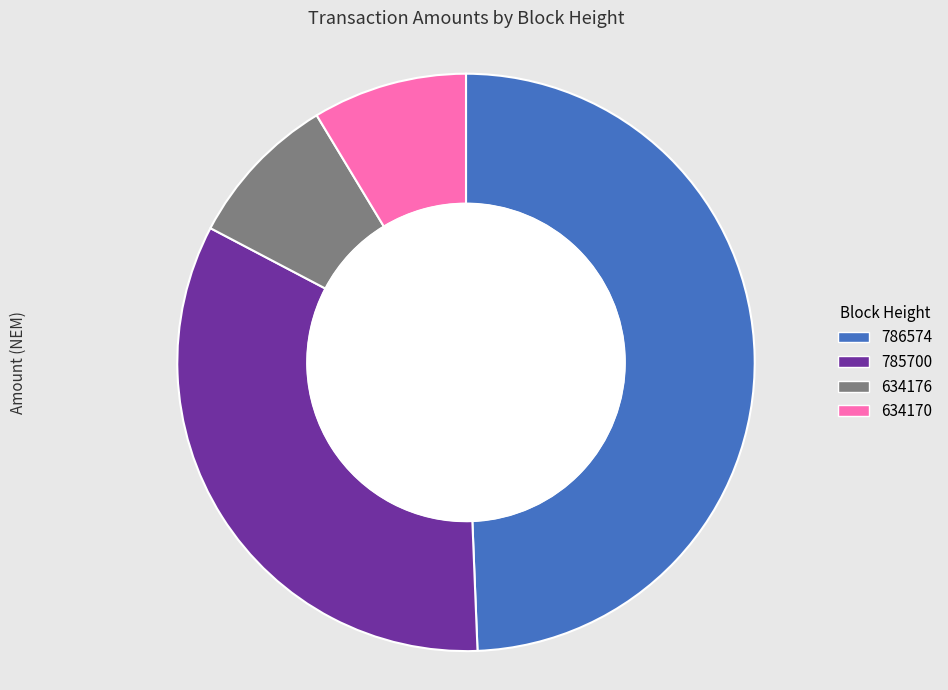

To the nearest percent, what percentage of the pie is 634170?

9%